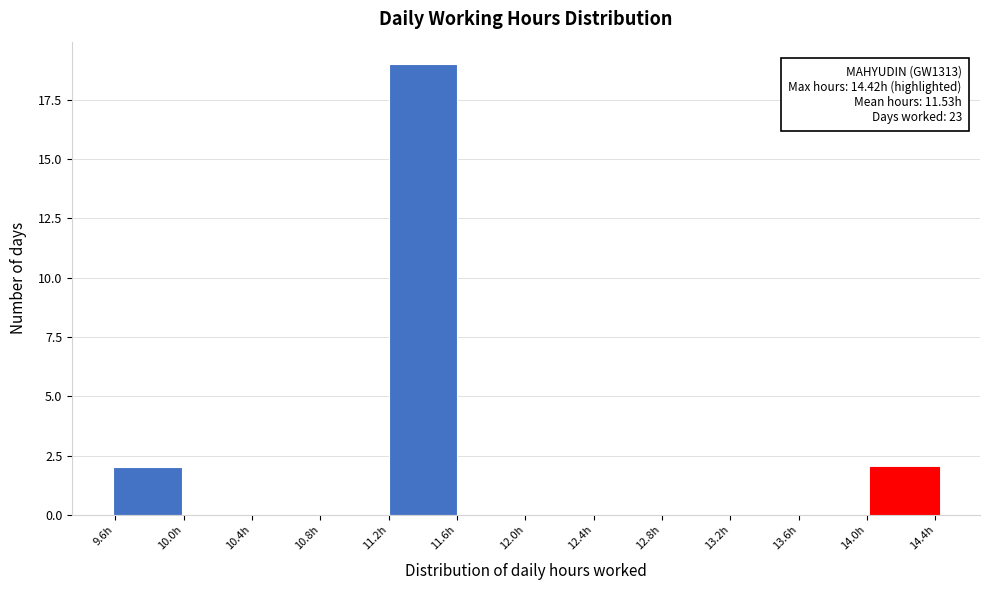

Over which range of the x-axis is the bar tallest?

11.2 to 11.6